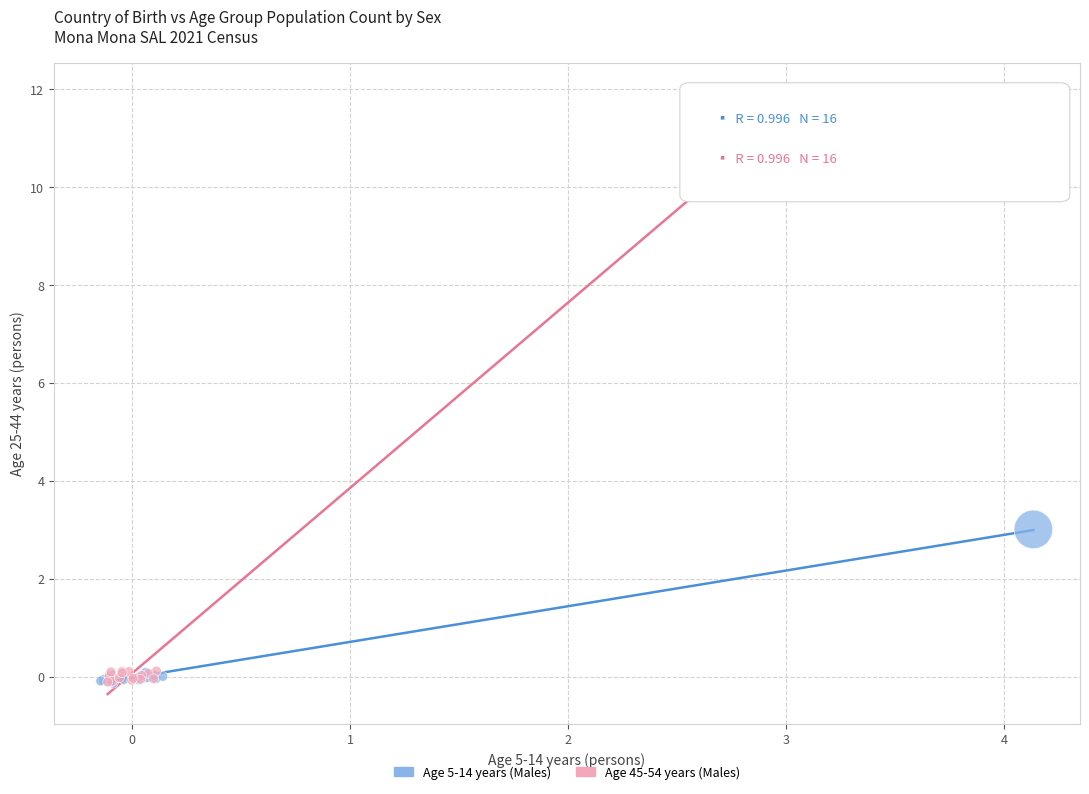

Which series has the largest Y range (max minus min)?

Age 45-54 years (Males)